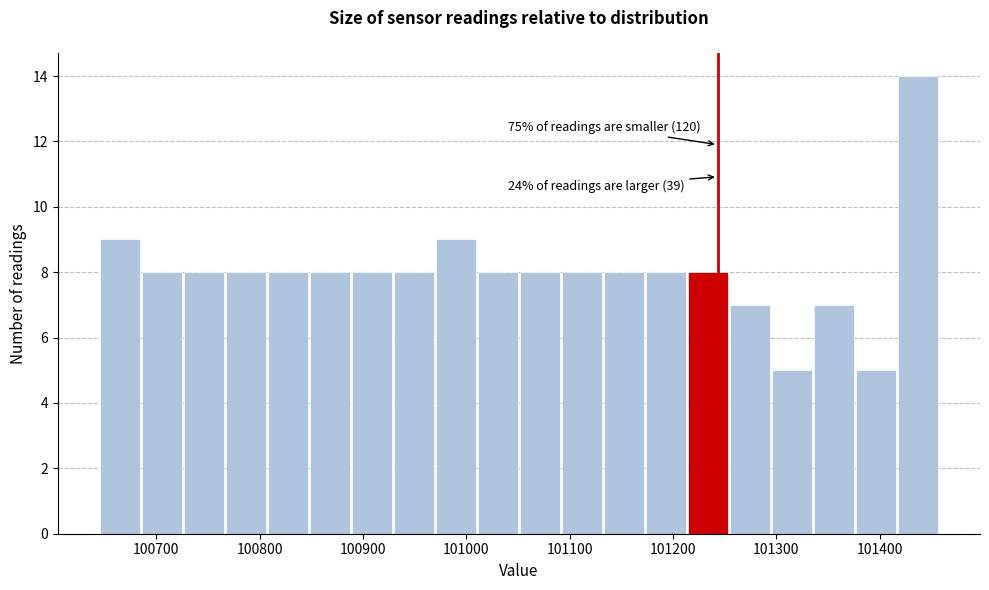

Over which range of the x-axis is the bar tallest?

101420 to 101460